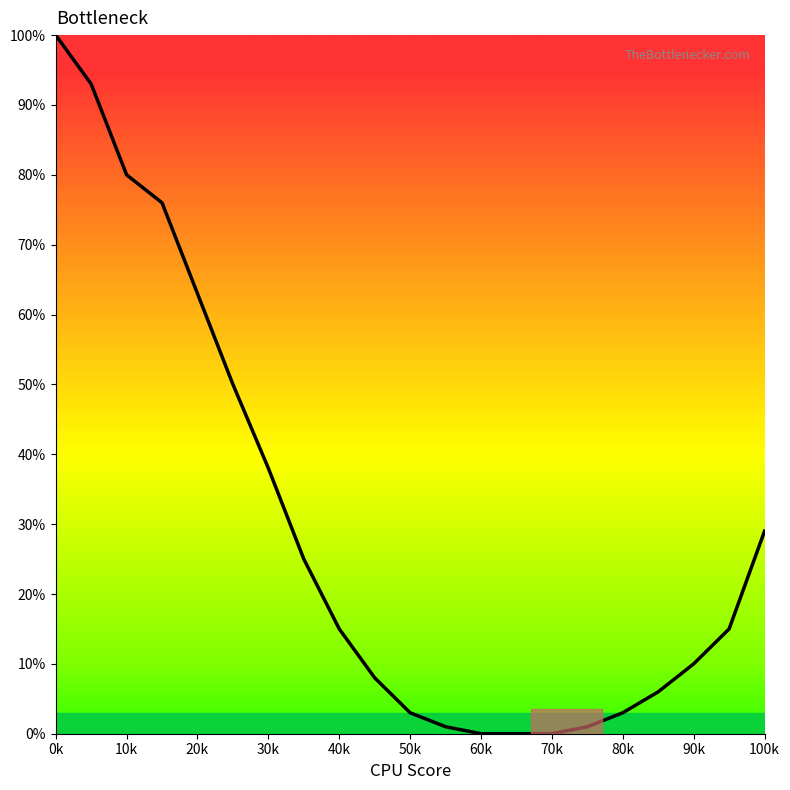

True or false: there are more than 1 points higher than both neighbors.

False